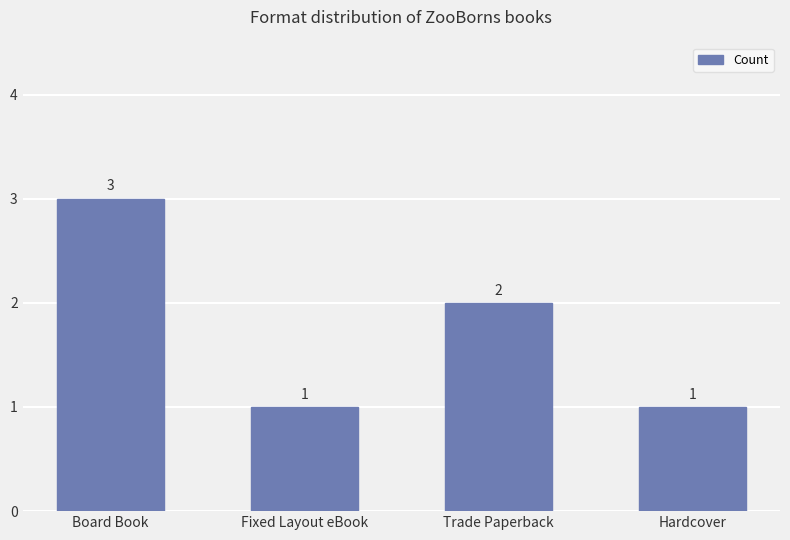

What is the sum of all values?

7